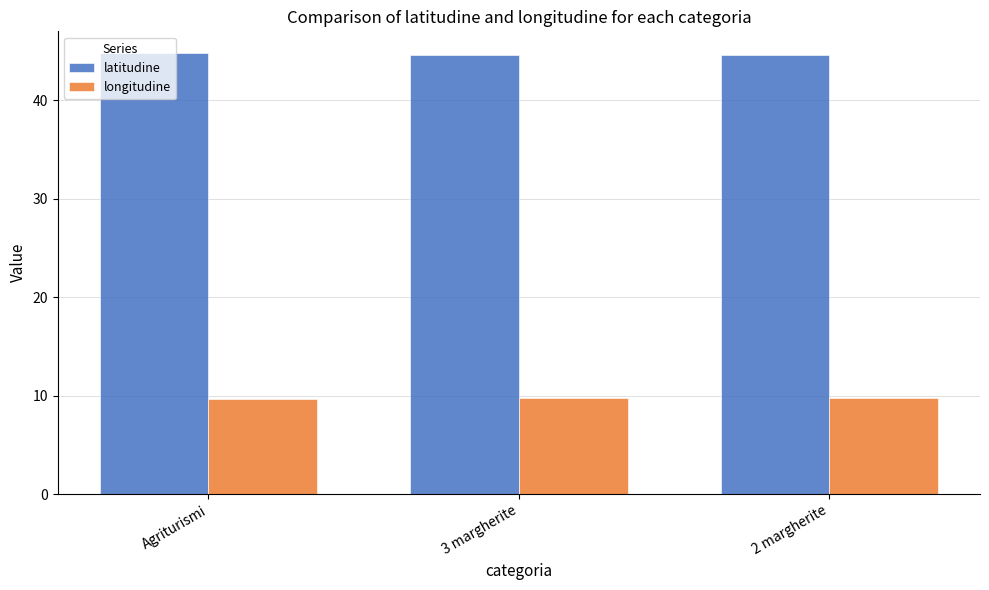

Does the chart contain stacked bars?

No